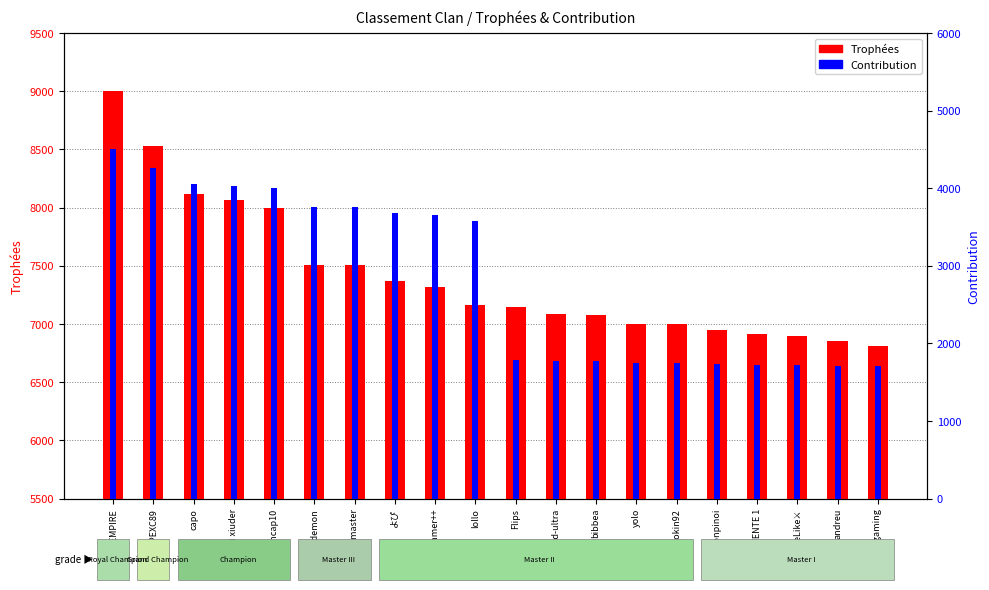

List the series in order of their peak value, lowest first.

Contribution, Trophées